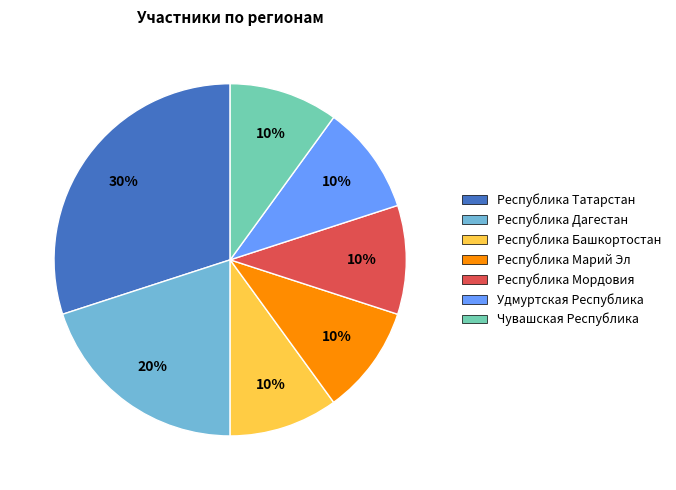

Count the number of slices in the pie.

7